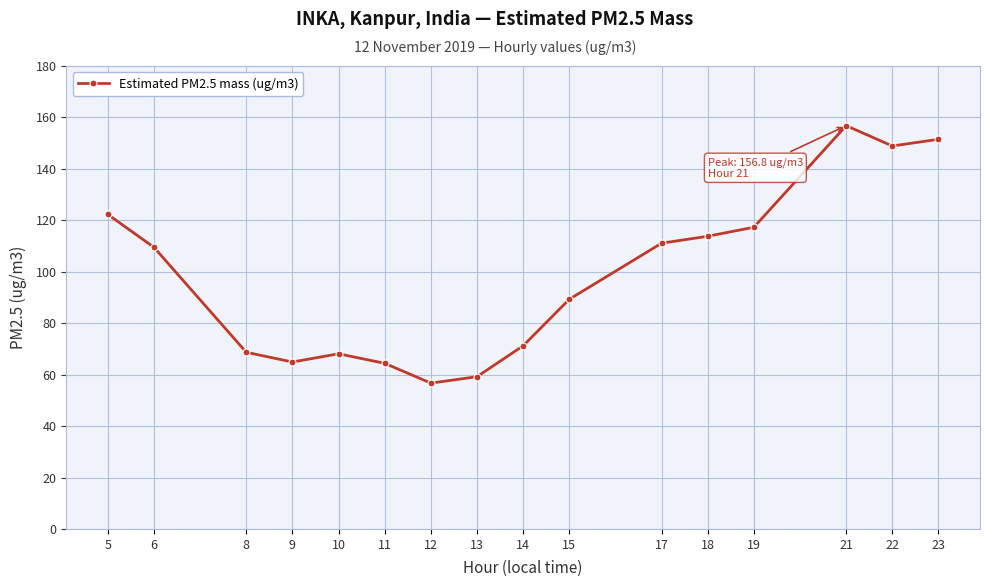

What is the smallest value displayed?

56.7